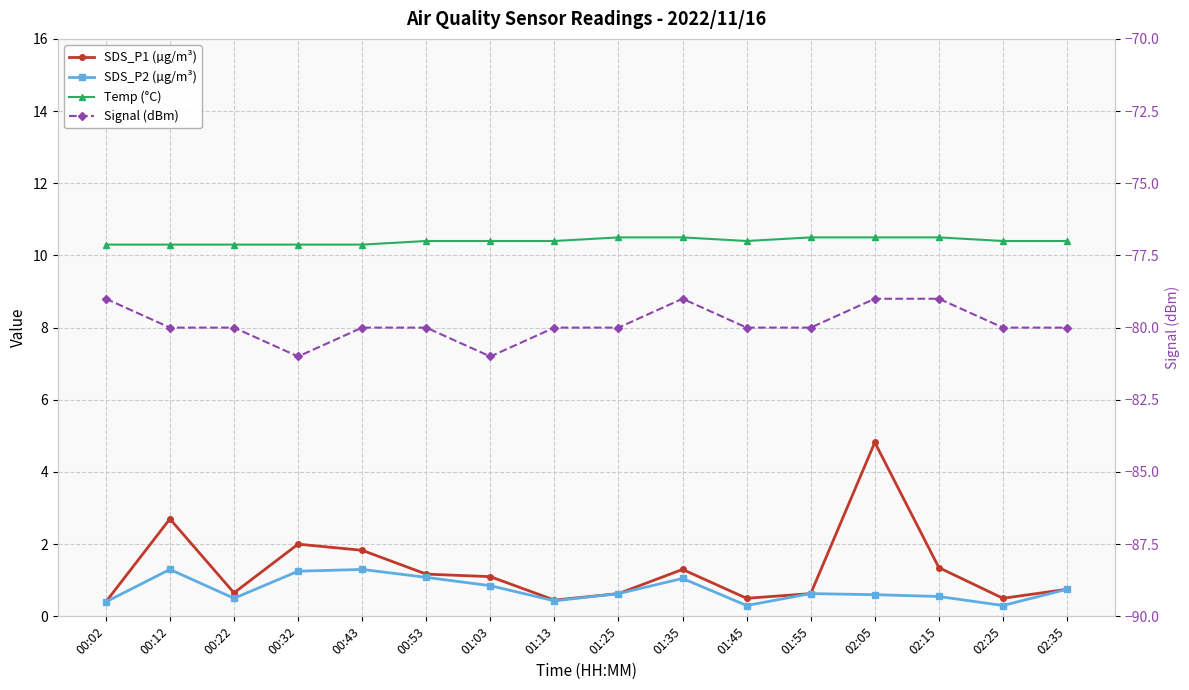

At how many categories does at least one series exceed -53?

16